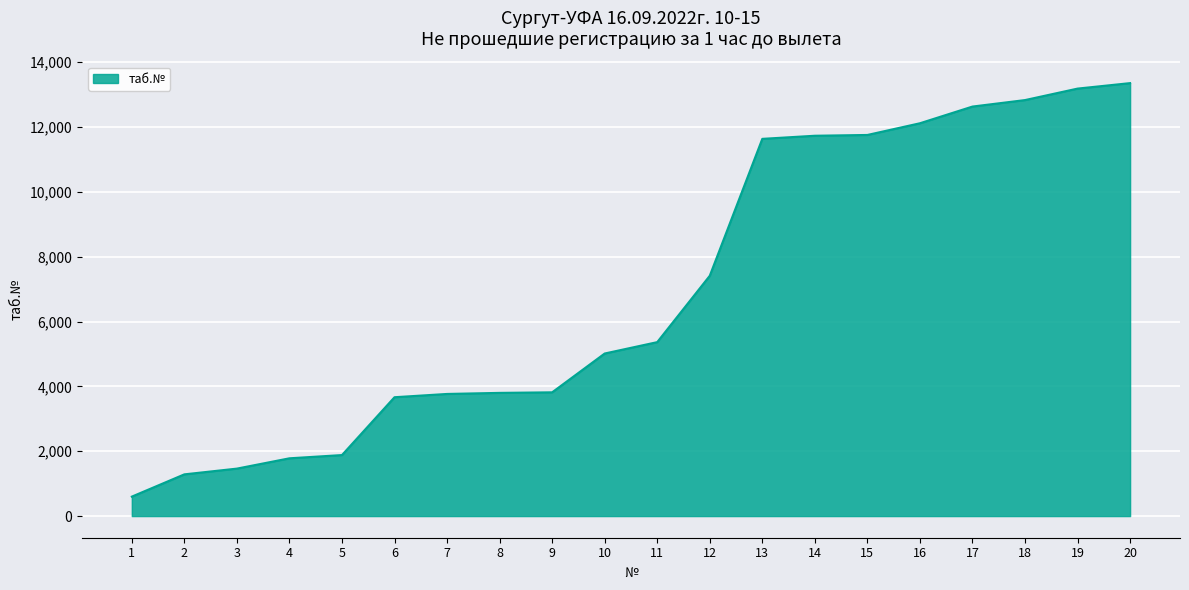

What is the difference between the maximum and minimum values?

12754